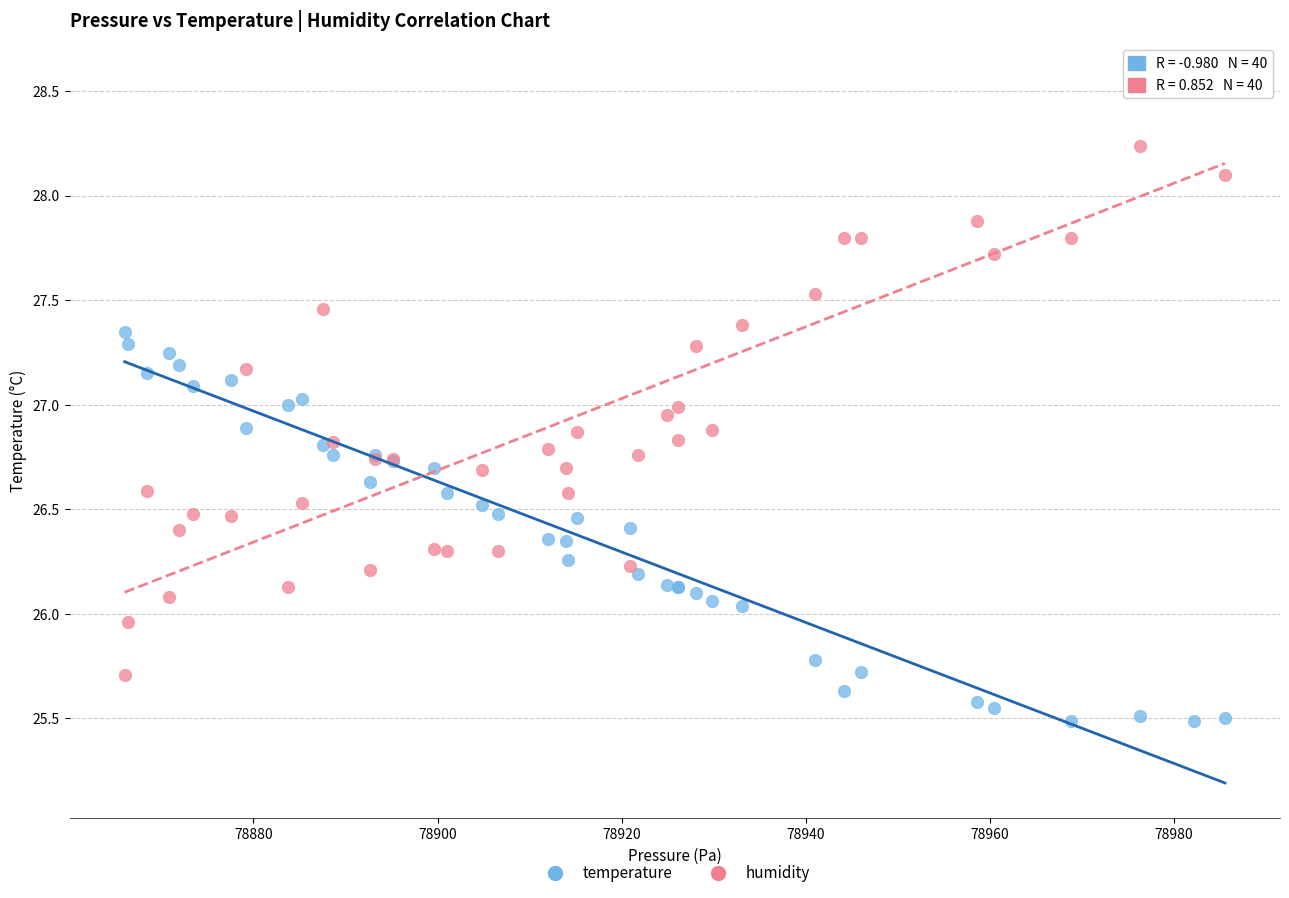

Which series has the widest spread of Y values?

humidity